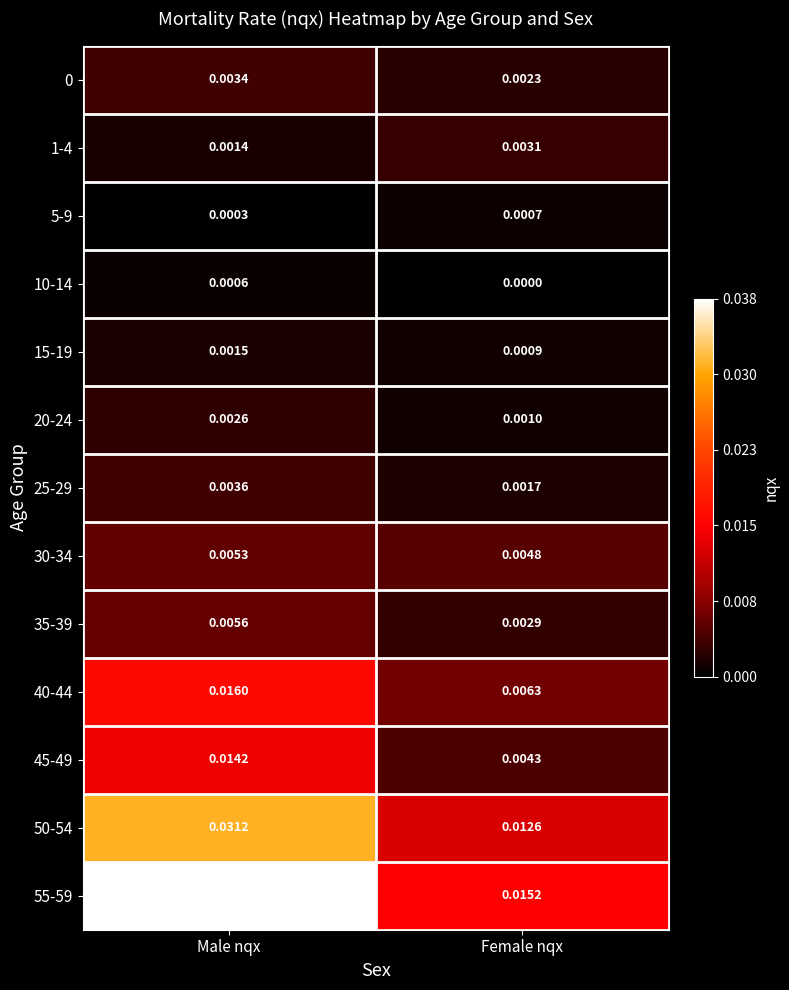

At which label is 25-29 closest to 0?

Female nqx